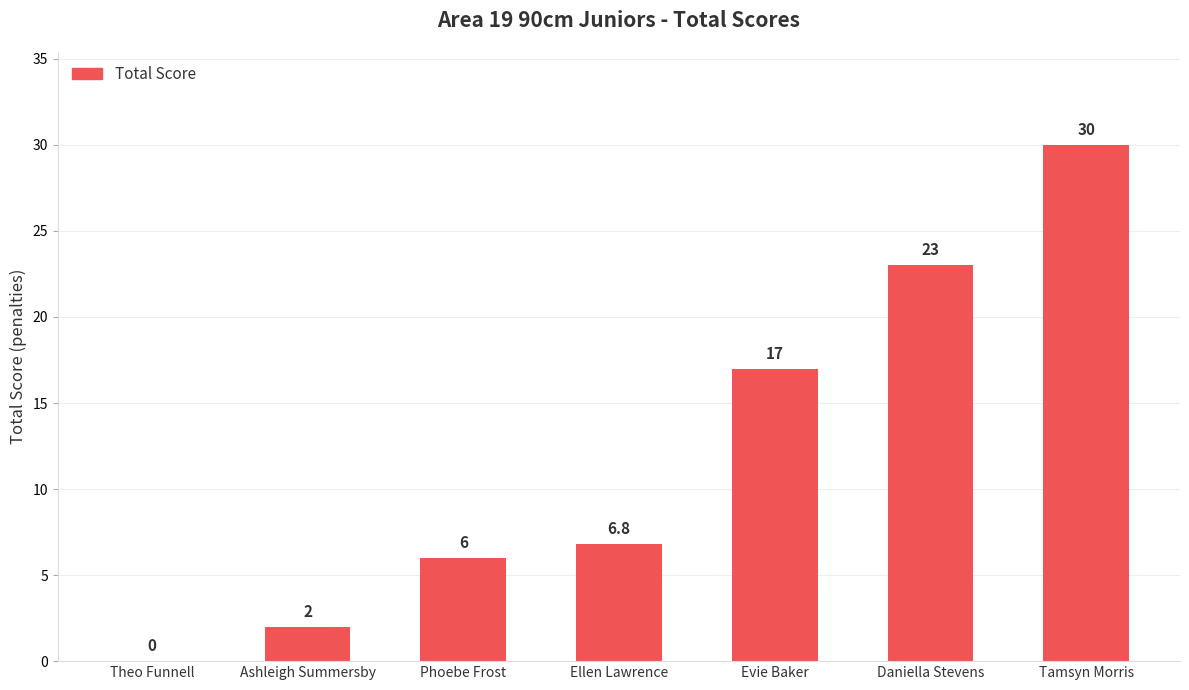

The chart shows a value of 8.6 at Daniella Stevens. True or false?

False